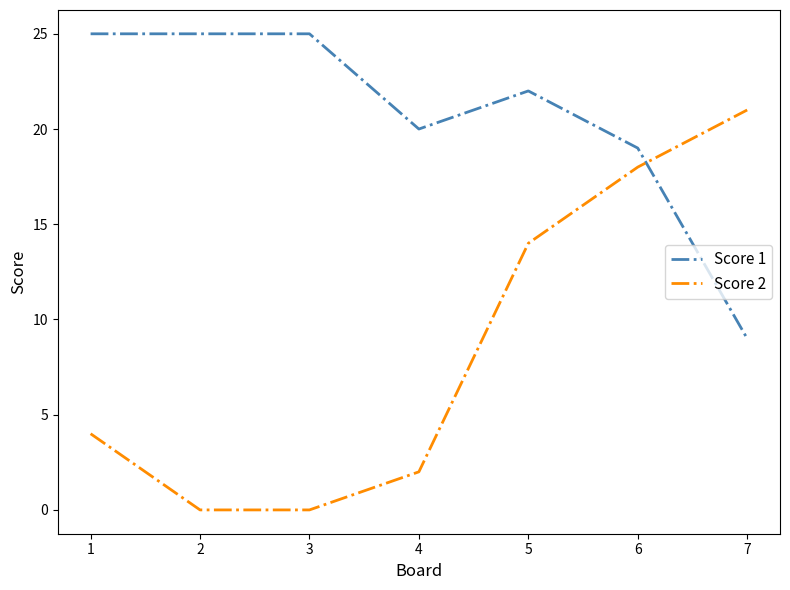

True or false: Score 2 and Score 1 intersect in this chart.

True